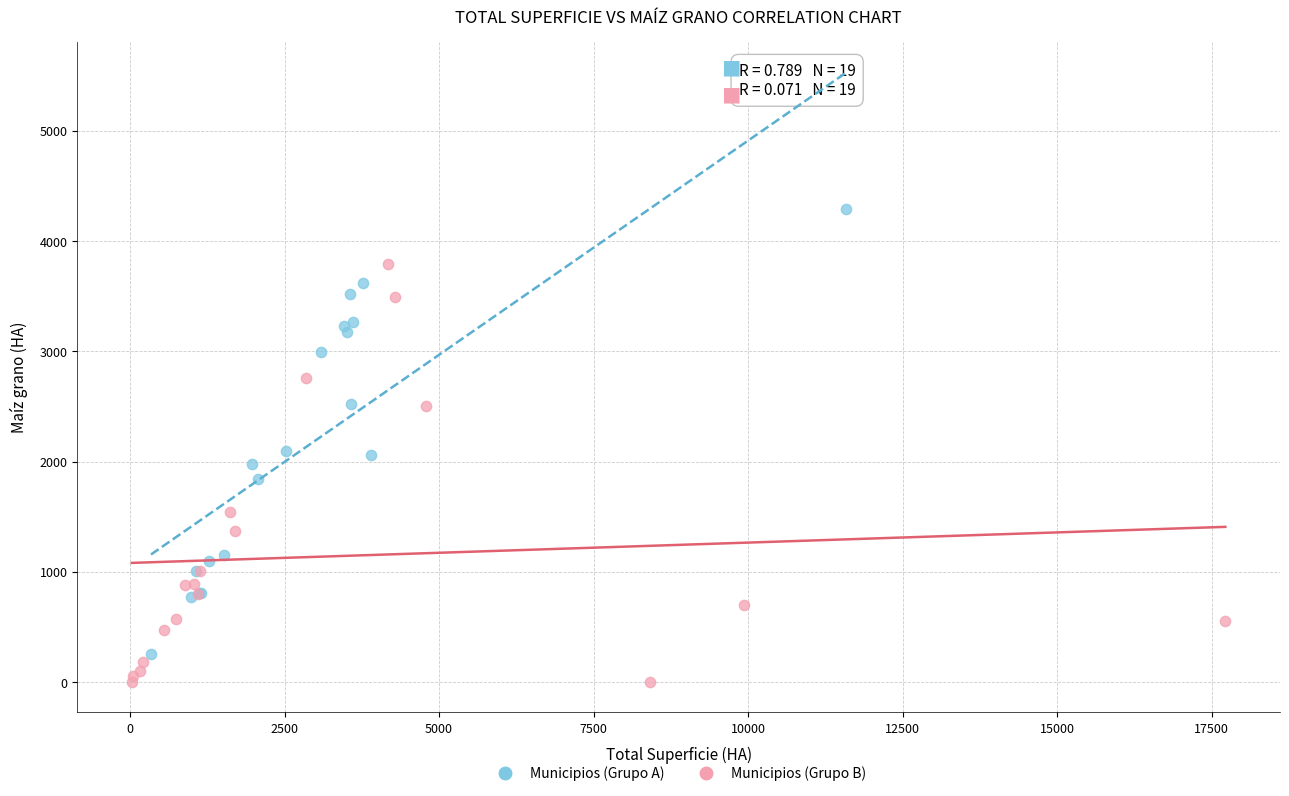

Which series contains the lowest Y value?

Municipios (Grupo B)